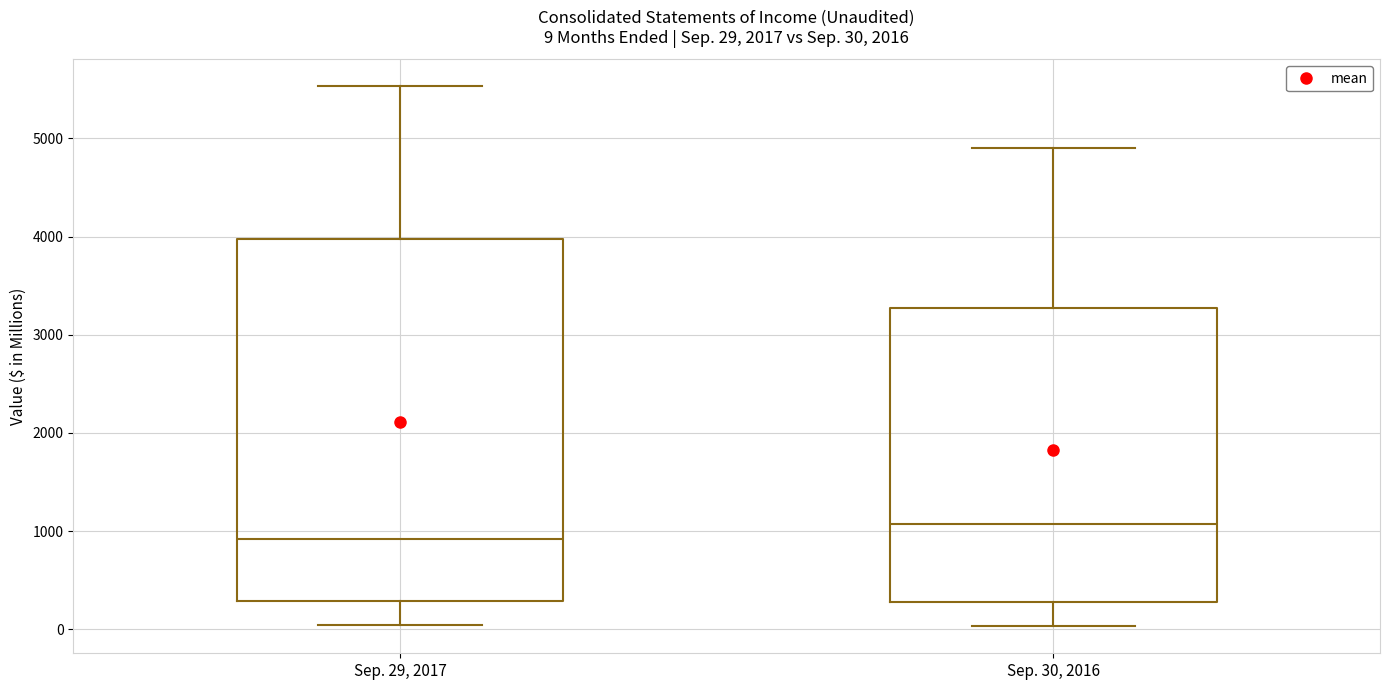

Comparing the boxes themselves (not the whiskers), which one is the tallest?

Sep. 29, 2017